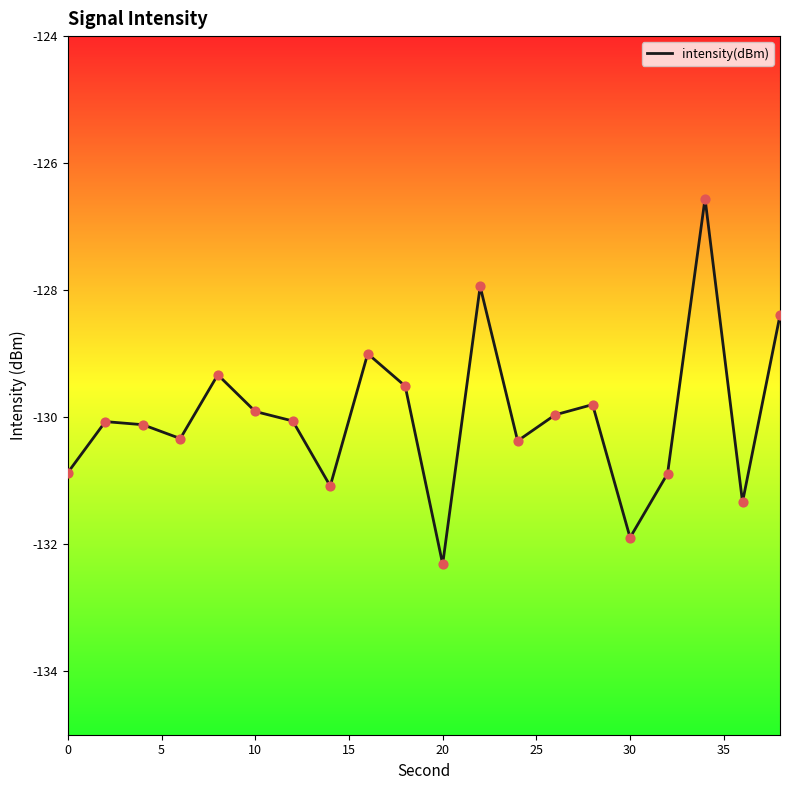

What is the difference between the maximum and minimum values?

5.8